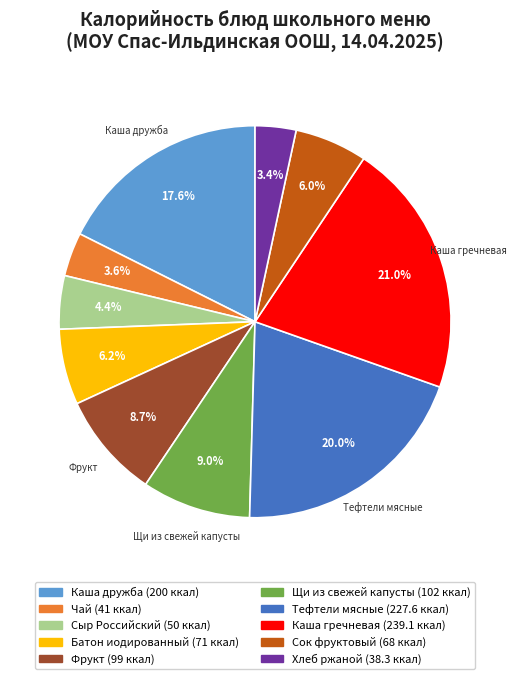

To the nearest percent, what is the difference between the Щи из свежей капусты and Батон иодированный slice percentages?

3%